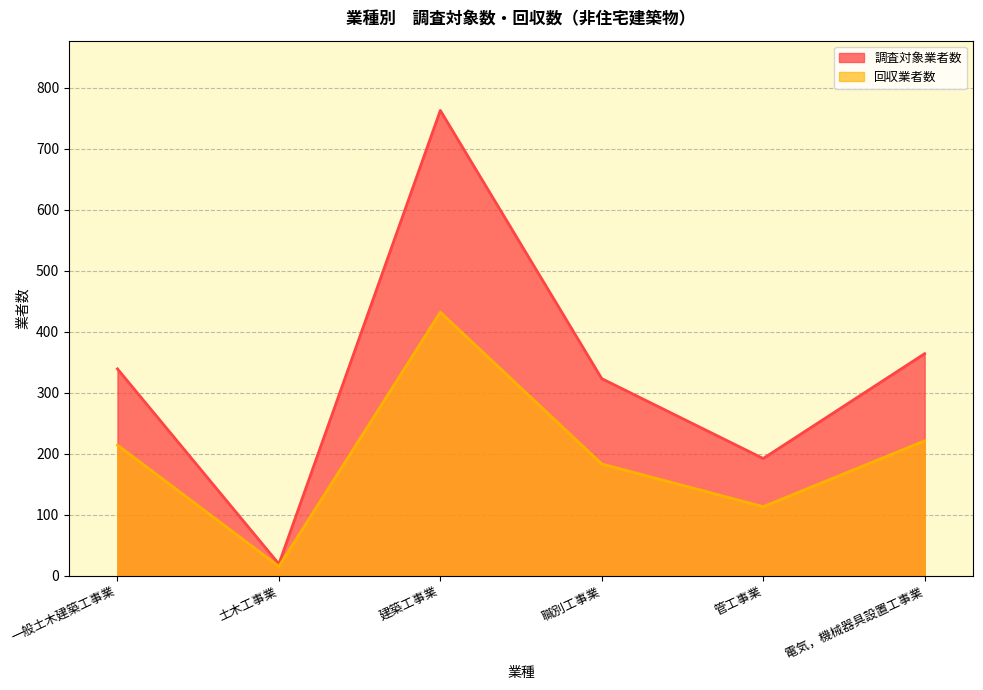

How many data points in 回収業者数 are above 214?

2